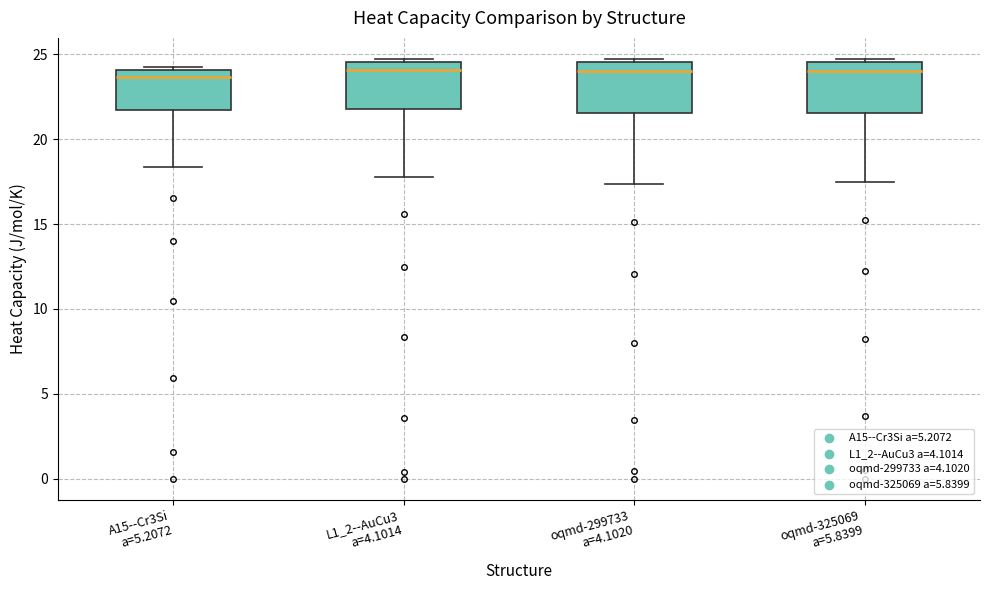

Reading left to right, read every box against the y-axis: the position of its median line, the range the box covers, and the ends of its whiskers. The values are not printed on the chart, so give them approximately, as read against the axis.

A15--Cr3Si a=5.2072: median 23.5, box 21.5 to 24.0, whiskers 18.5 to 24.0
L1_2--AuCu3 a=4.1014: median 24.0, box 22.0 to 24.5, whiskers 18.0 to 24.5 (just above the box's upper edge)
oqmd-299733 a=4.1020: median 24.0, box 21.5 to 24.5, whiskers 17.5 to 24.5 (just above the box's upper edge)
oqmd-325069 a=5.8399: median 24.0, box 21.5 to 24.5, whiskers 17.5 to 24.5 (just above the box's upper edge)